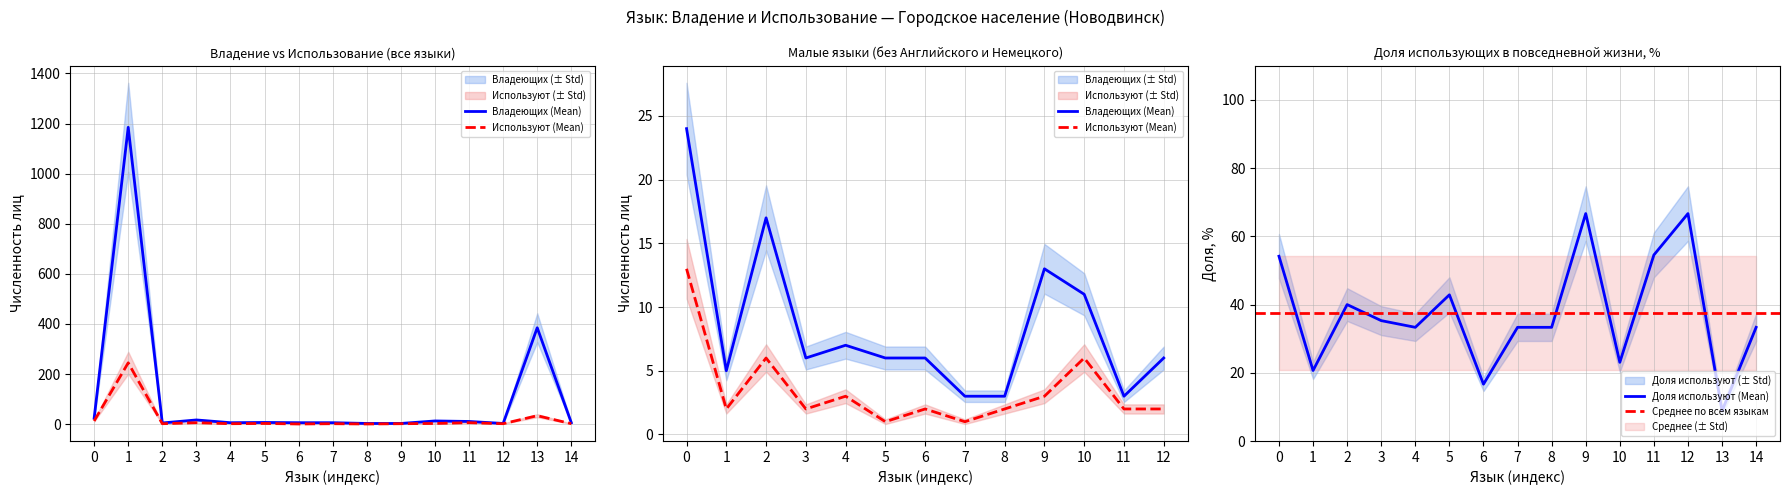

True or false: Владеющих (городское) and Используют в повседневной (городское) intersect in this chart.

False